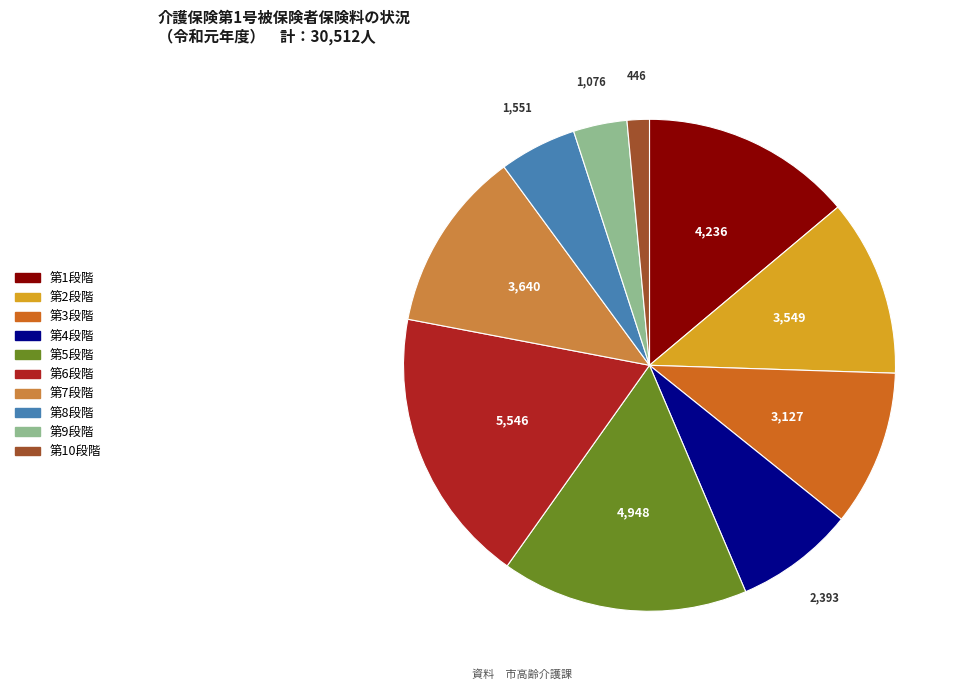

Count the number of slices in the pie.

10